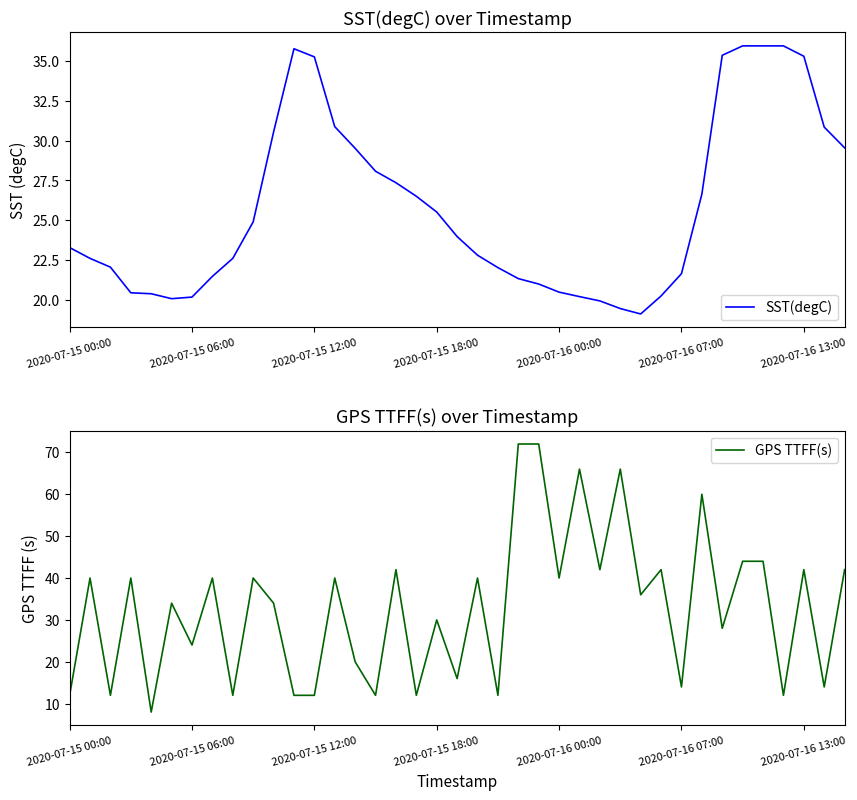

Where does the SST(degC) series first go above 23?

2020-07-15 00:00